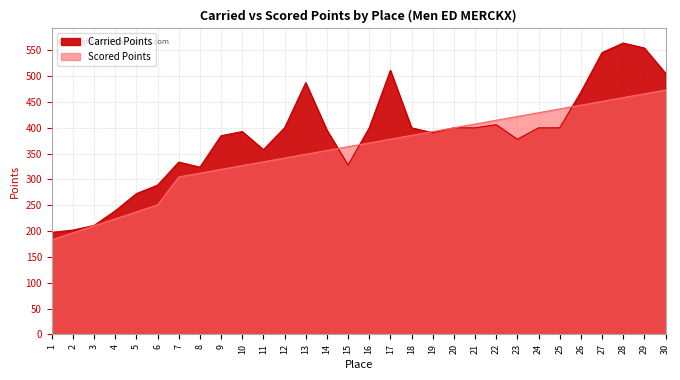

At 5, list the series in order from largest to smallest.

Carried Points, Scored Points